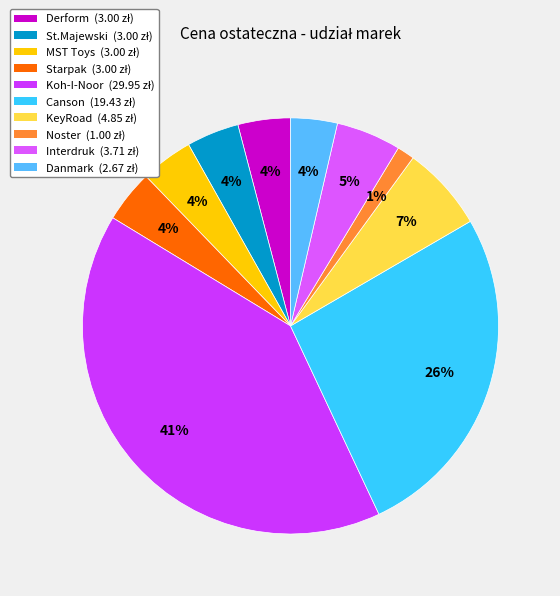

How many segments does this pie chart have?

10